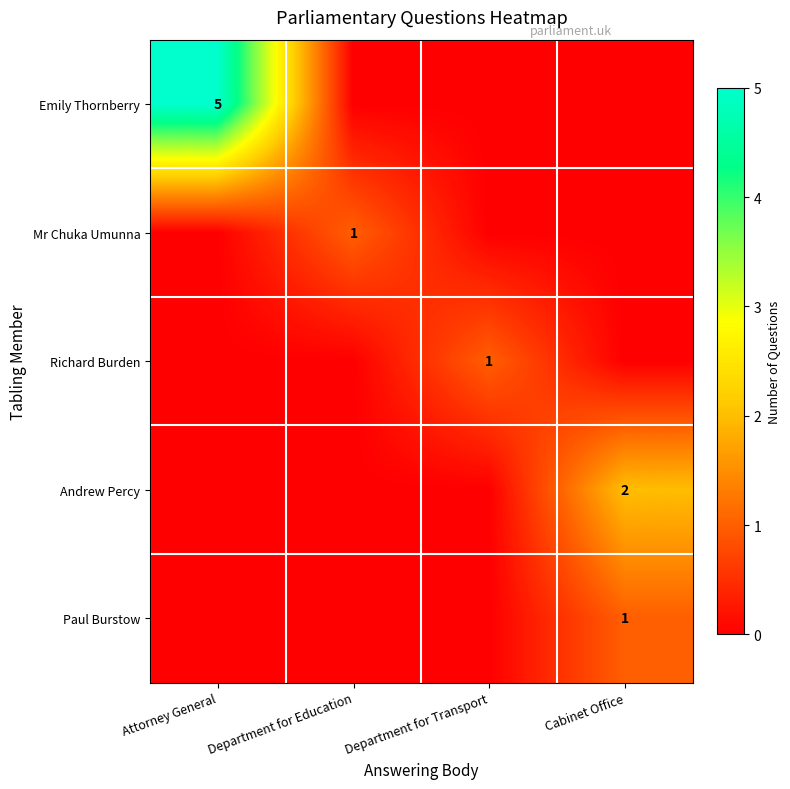

Is it true that Richard Burden equals 1 at Department for Transport?

True